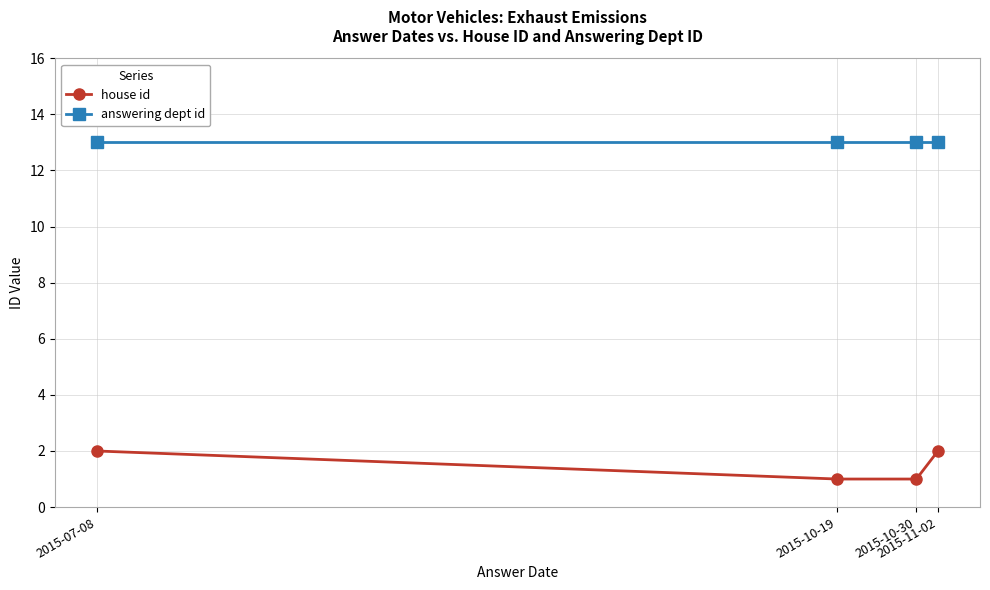

What is the smallest value displayed?

1